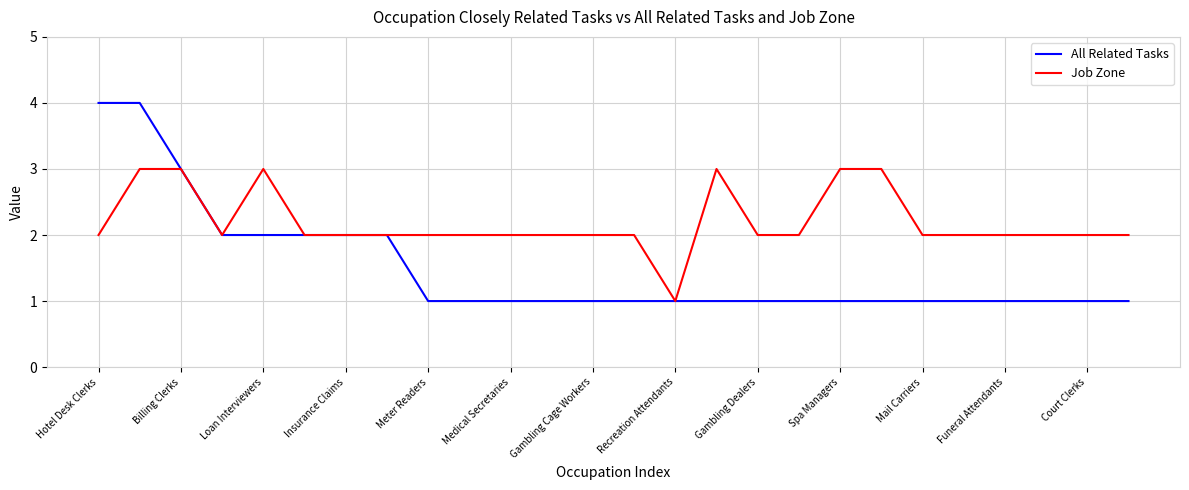

What is the greatest value displayed?

4